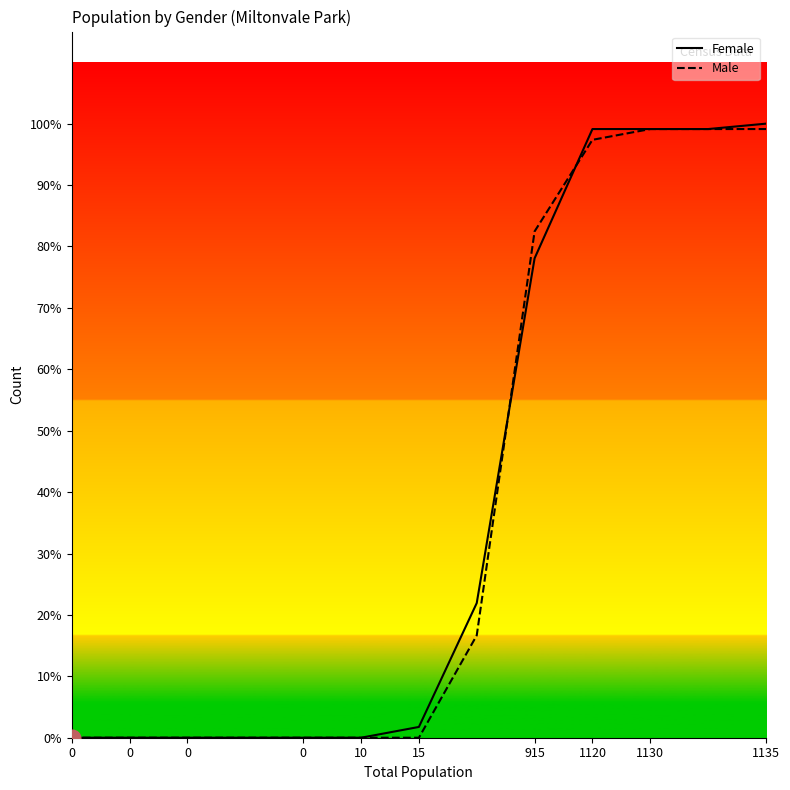

Between 0 and 11, which is larger?

11